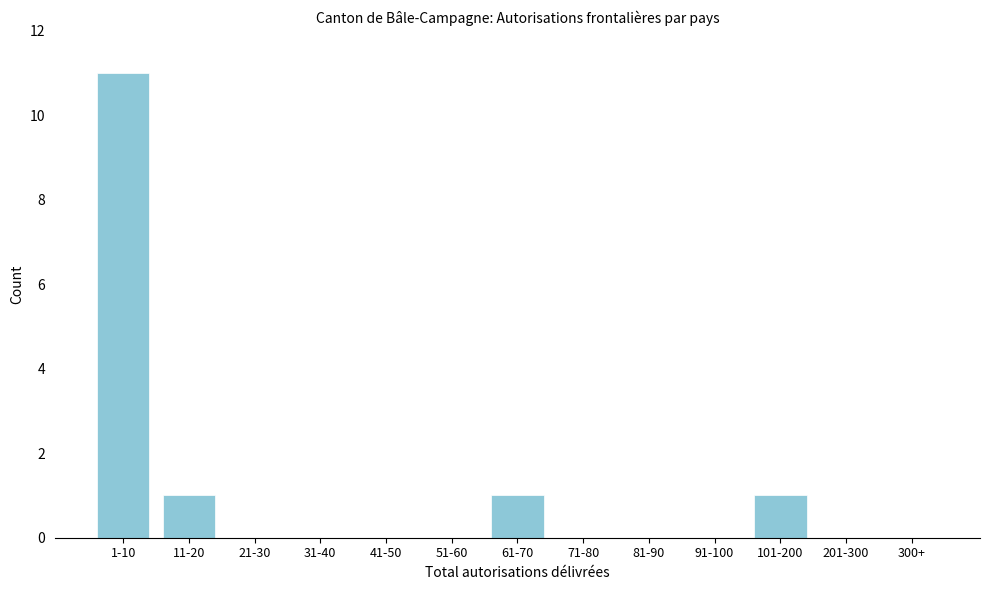

Reading left to right, extract all data points from this chart.

1-10=11	11-20=1	21-30=0	31-40=0	41-50=0	51-60=0	61-70=1	71-80=0	81-90=0	91-100=0	101-200=1	201-300=0	300+=0